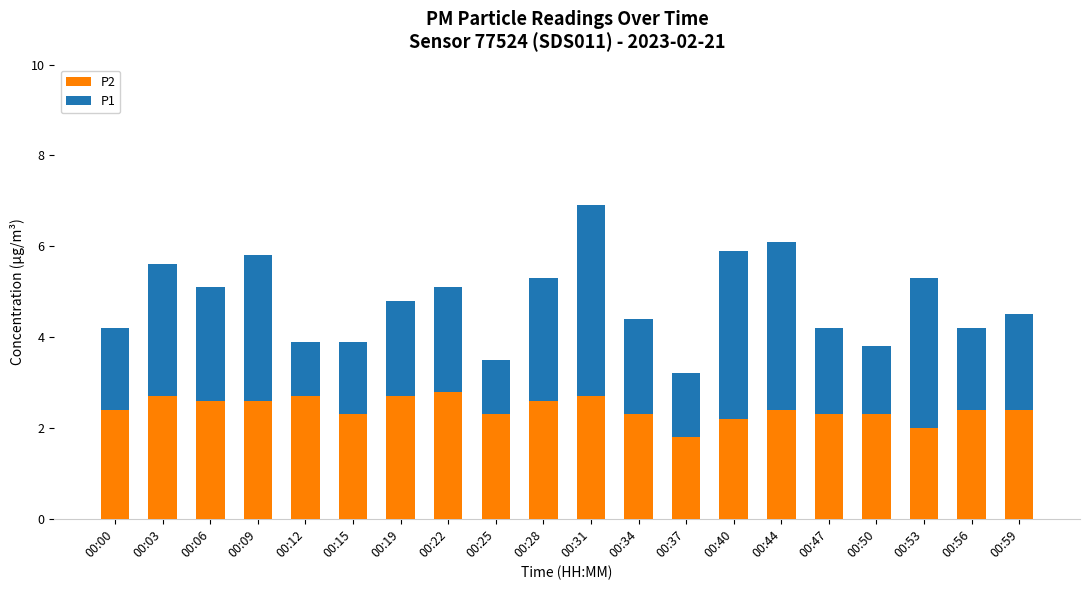

What is the maximum value for P2?

2.8